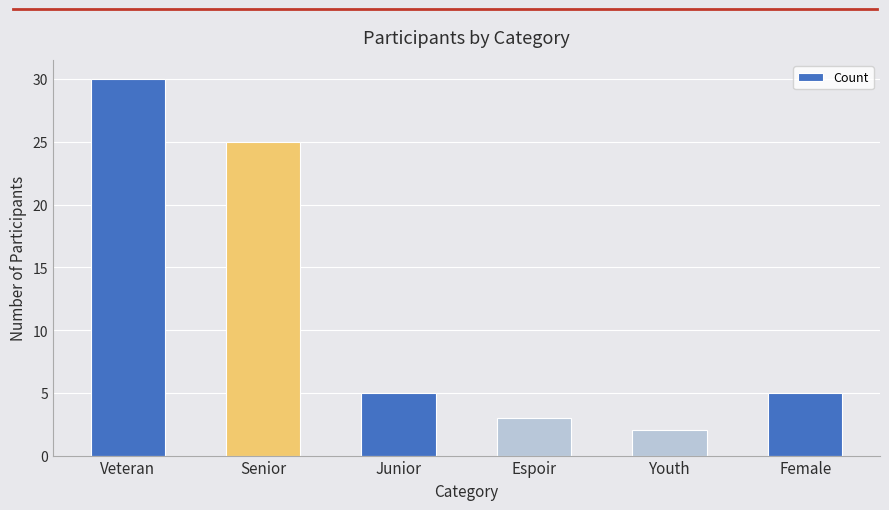

What is the average value?

12